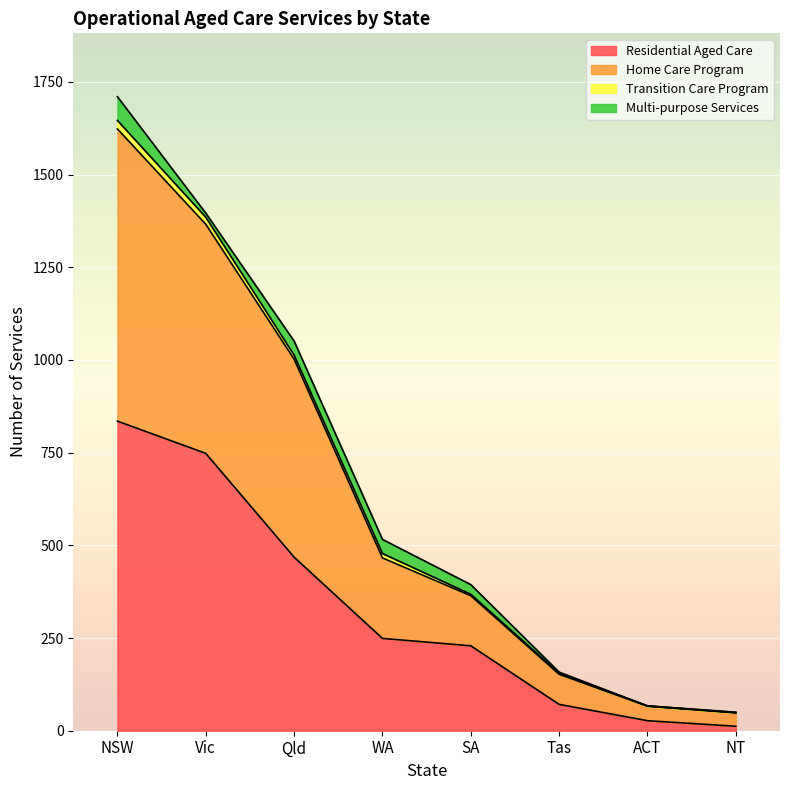

What is the spread (max minus min) of values at NT?

38